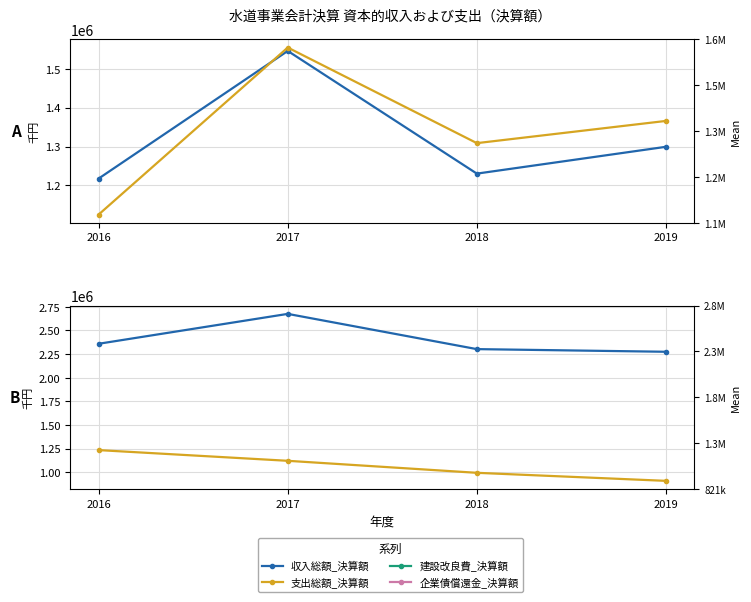

Which series has the largest total across all categories?

支出総額_決算額